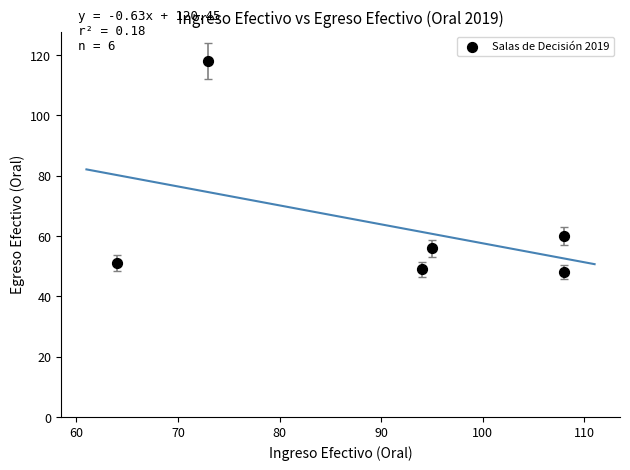

What is the average Y value?

64